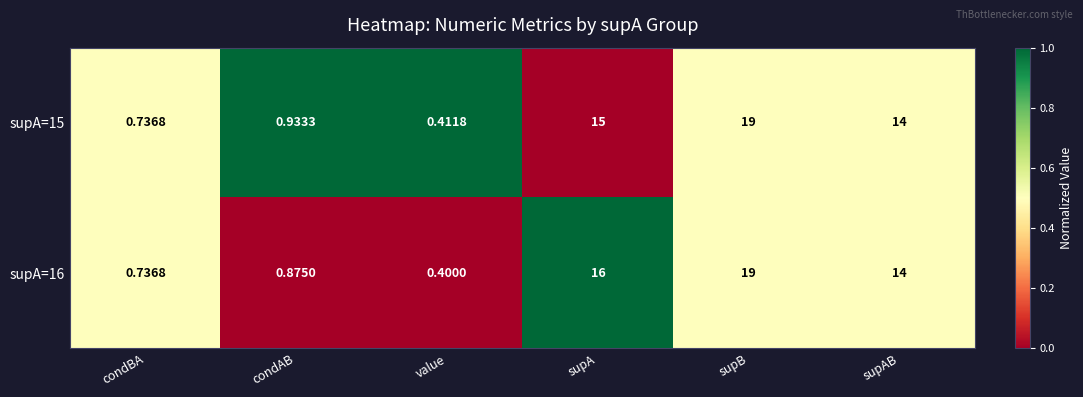

Where is supA=15 nearest to the value 9?

supAB